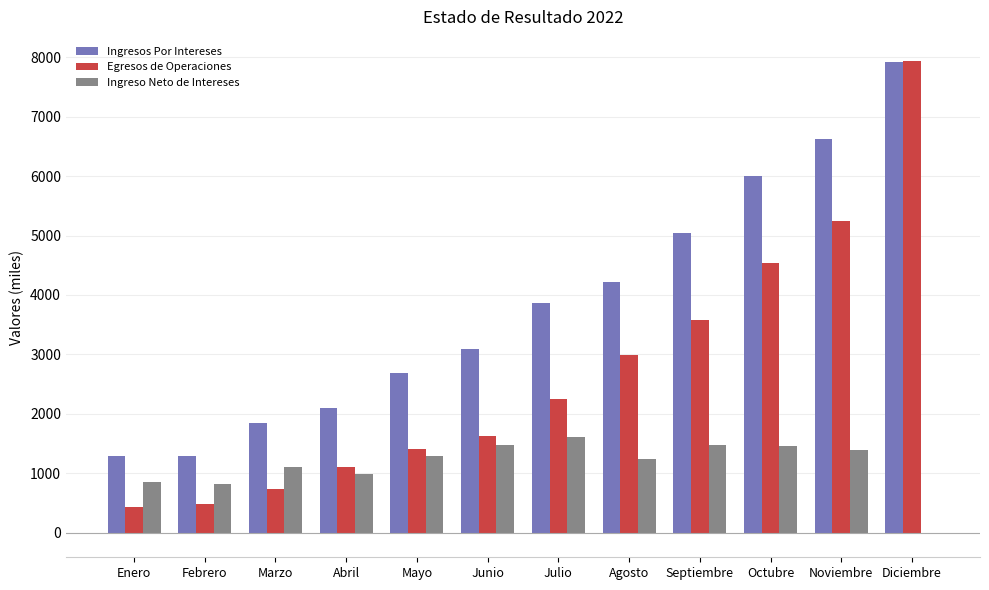

How many values in the Ingreso Neto de Intereses series exceed 1284?

6